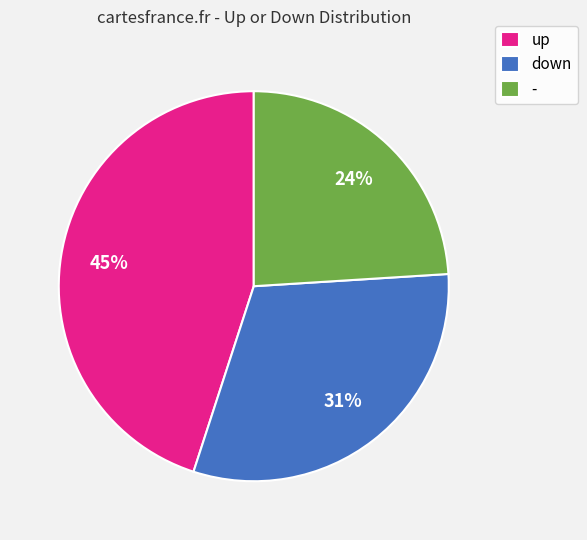

What percentage is the - slice, to the nearest percent?

24%